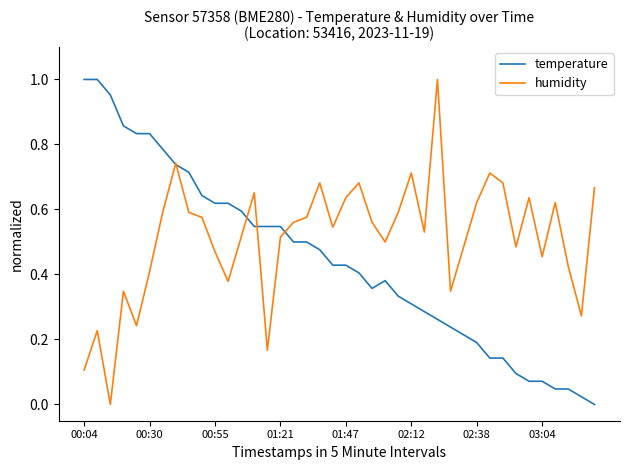

List the series in order of their overall mean, lowest first.

temperature, humidity